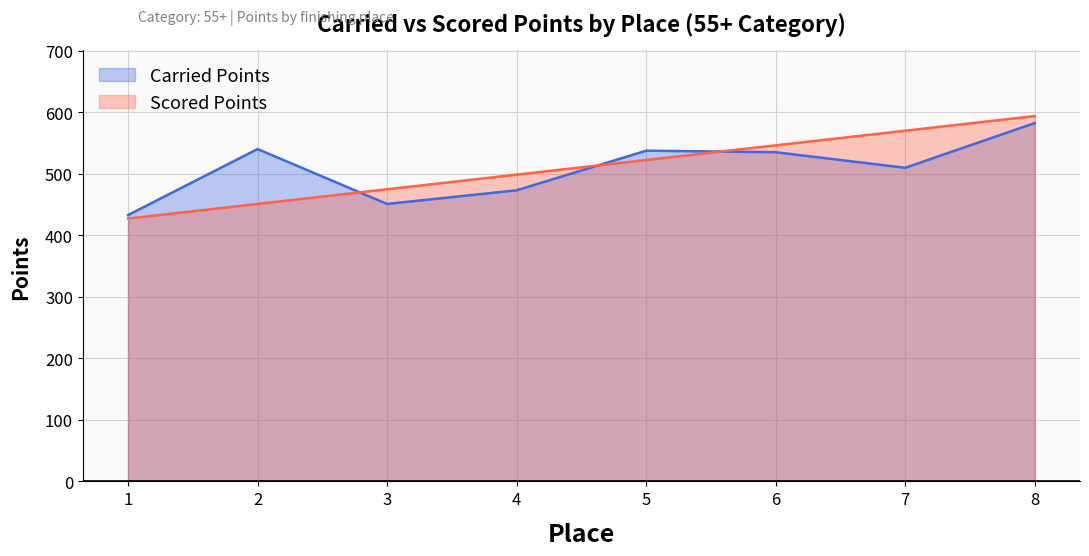

The Carried Points series shows 157.4 at 5. True or false?

False